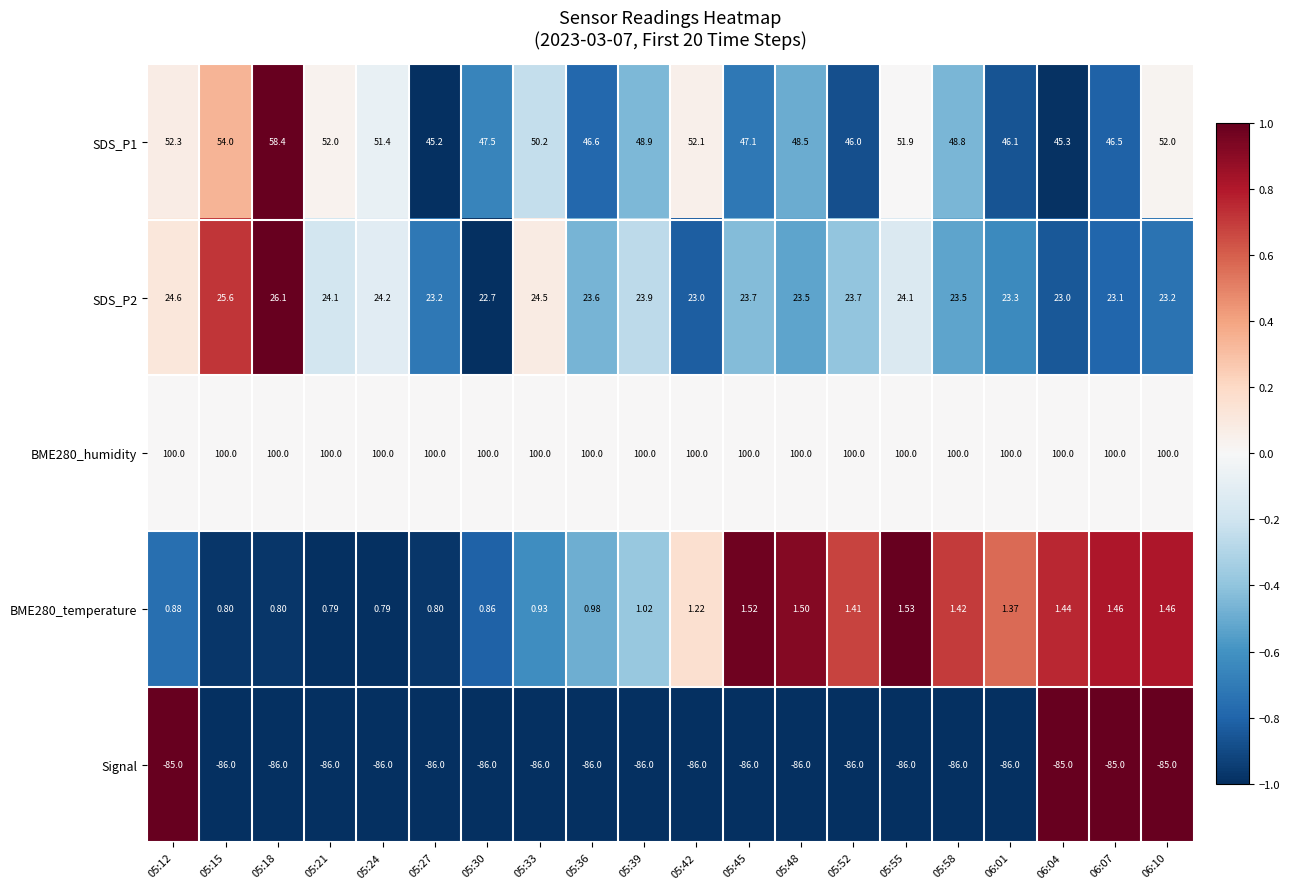

Is the value of SDS_P2 at 05:52 greater than the value of SDS_P1 at 06:01?

No